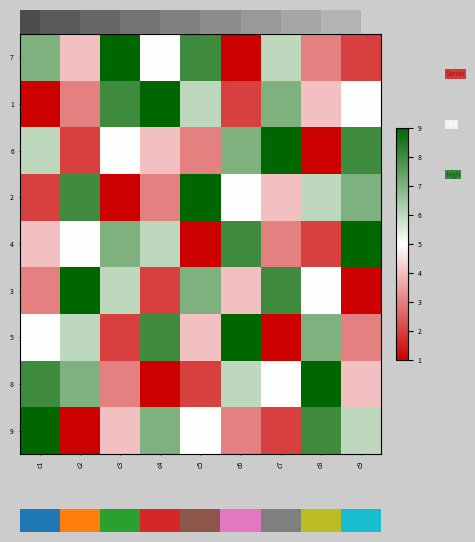

The value of 3 at c8 is 2.8. True or false?

False